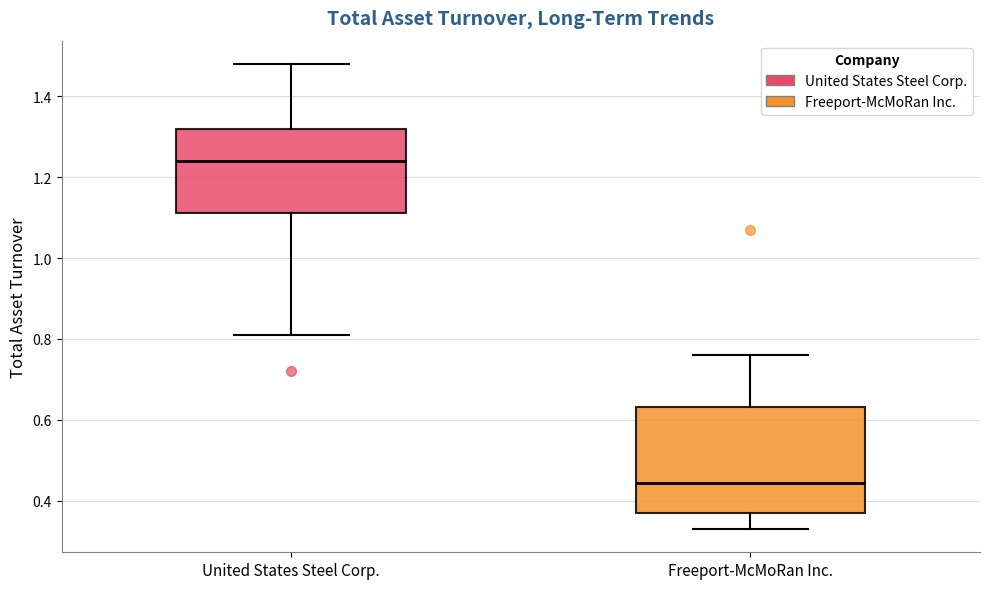

Comparing the boxes themselves (not the whiskers), which one is the tallest?

Freeport-McMoRan Inc.